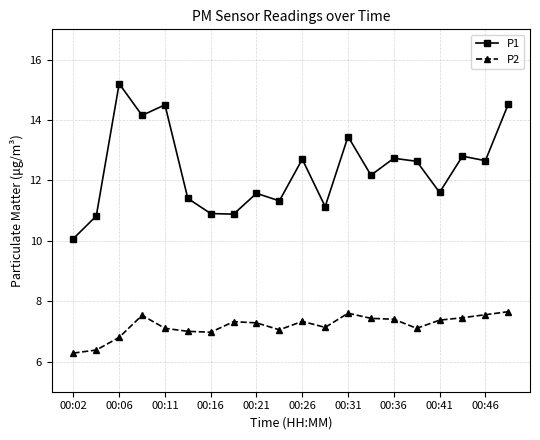

What is the difference between the maximum and minimum values in the P2 series?

1.4